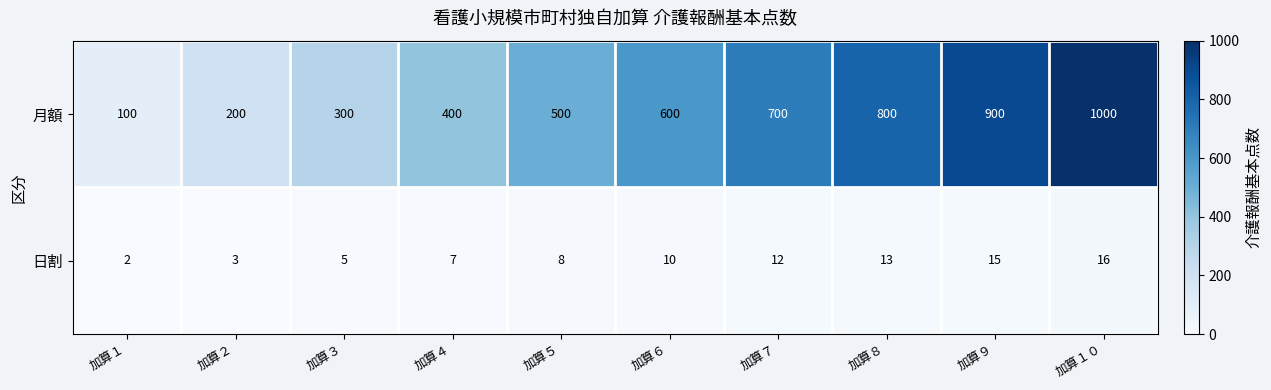

List the series in order of their peak value, lowest first.

日割, 月額